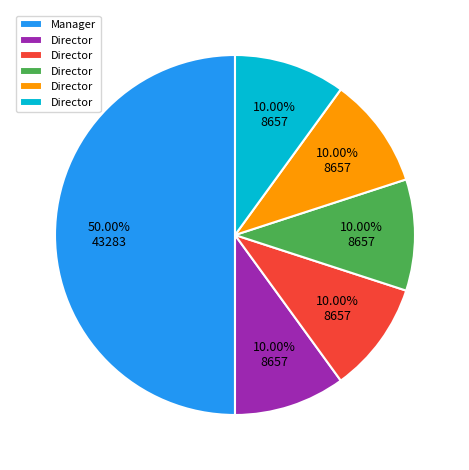

Count the number of slices in the pie.

6